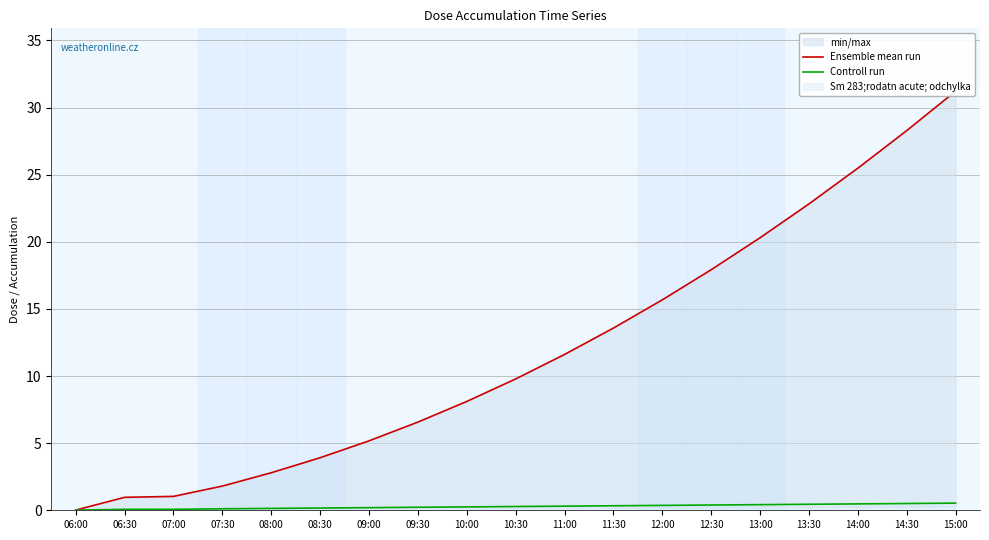

The value of Ensemble mean run at 11:30 is 21.9. True or false?

False